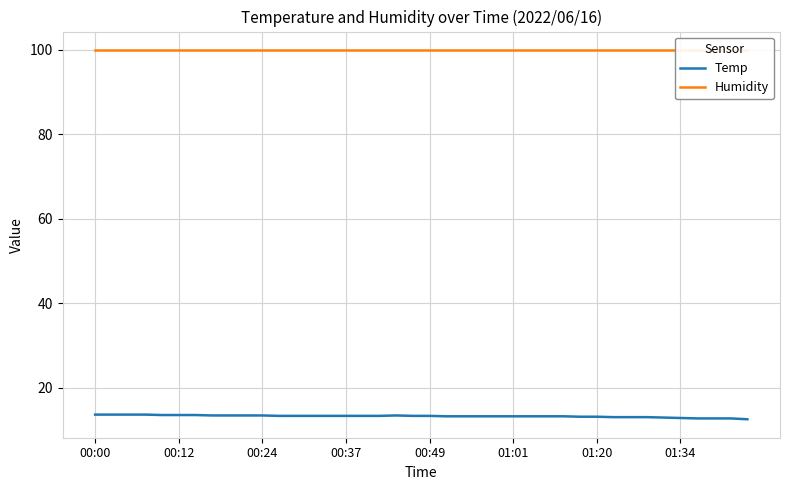

Where is Temp nearest to the value 13?

34